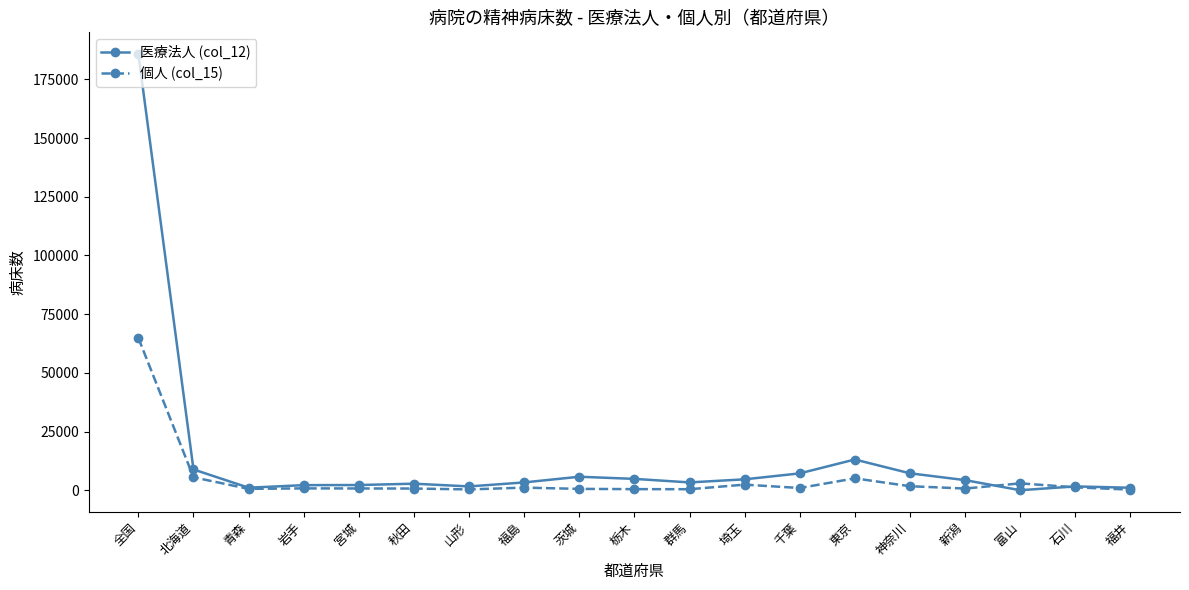

What are all the series names shown in the legend?

医療法人 (col_12), 個人 (col_15)